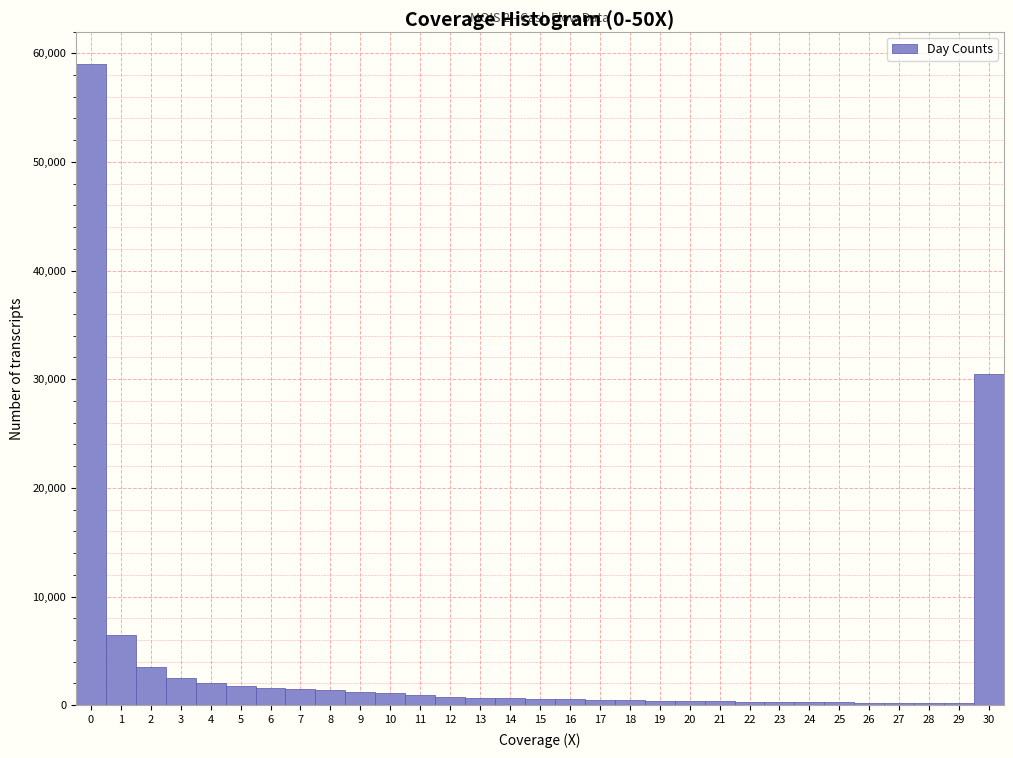

Is it true that the value at 5 is 1800?

True